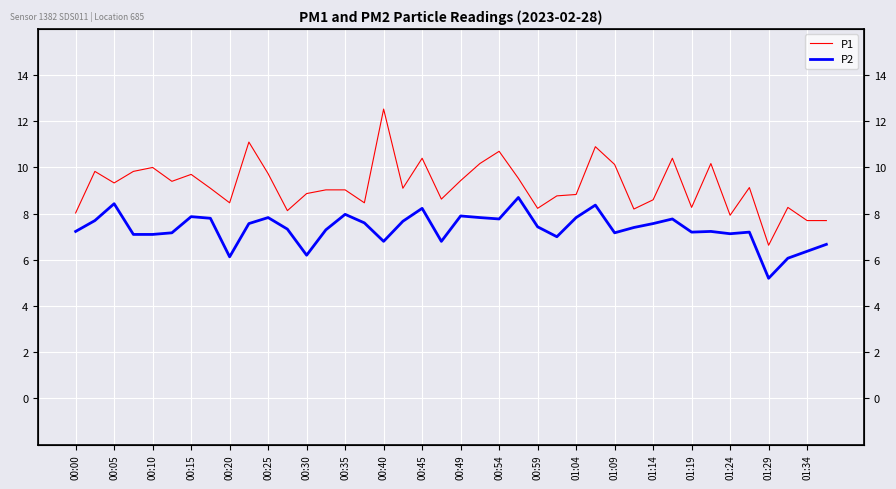

True or false: P2 and P1 cross at least once.

False